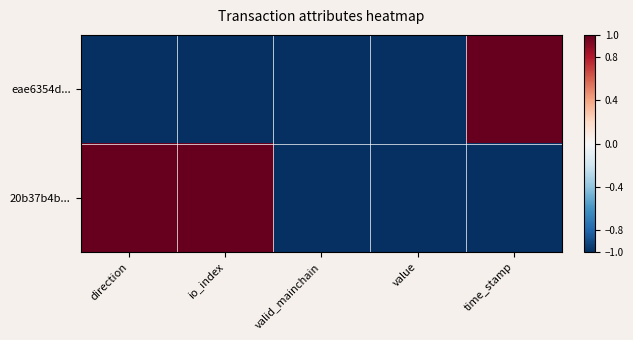

Which series has the largest range (max minus min)?

eae6354d...